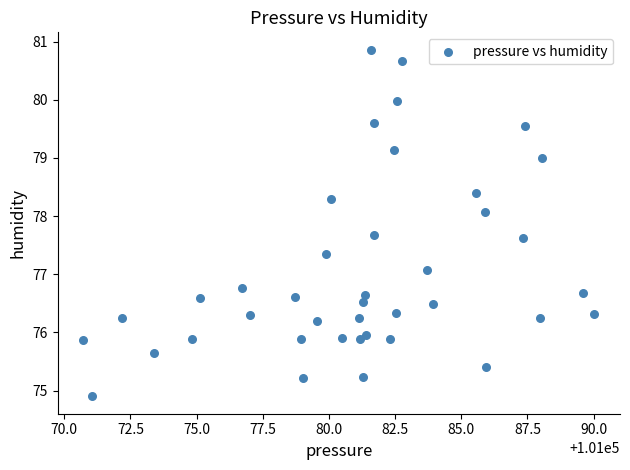

What is the range of Y values (max minus min)?

6.0